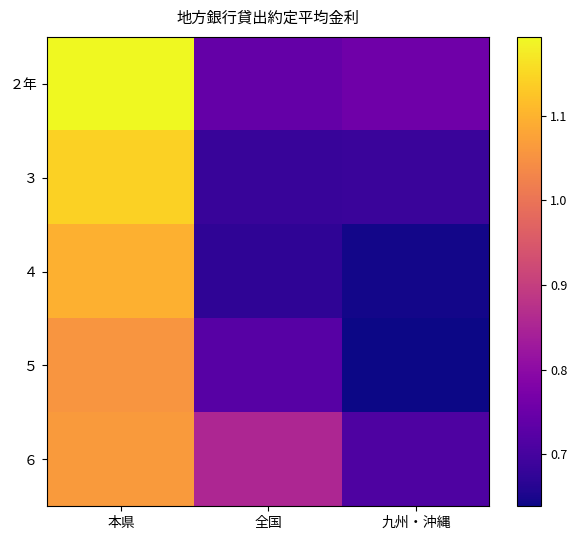

At which category does the chart reach its peak across all series?

本県